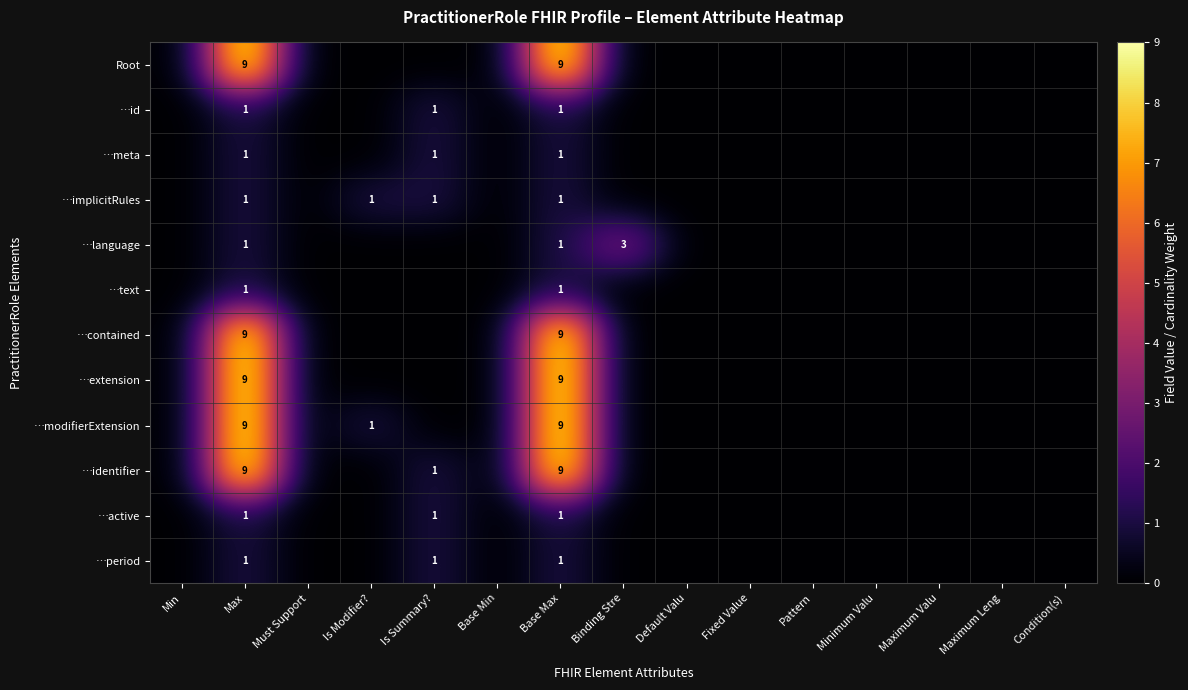

Is it true that …active equals 0 at Is Summary??

False